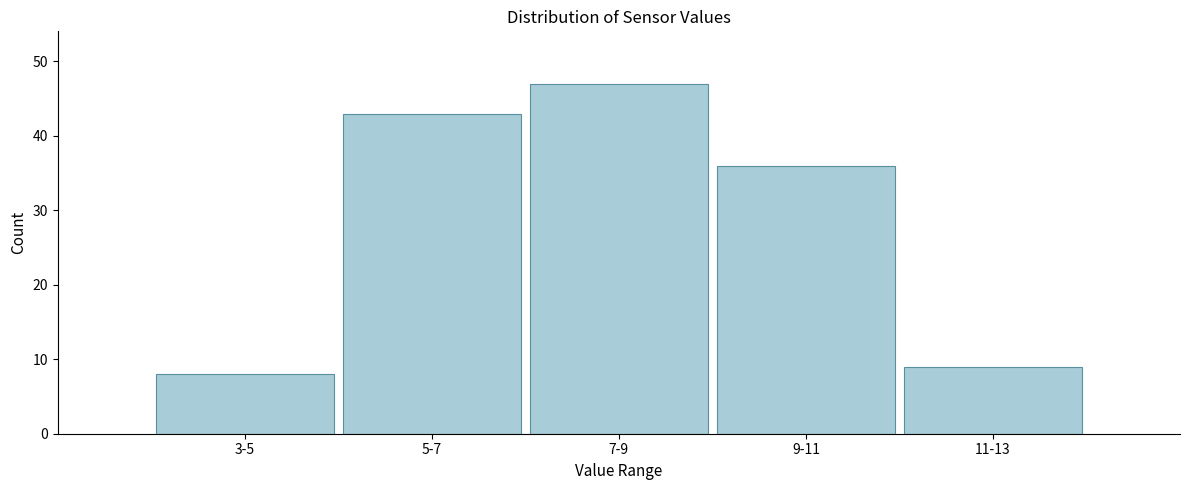

Reading left to right, what are all the values shown in this chart?

3-5=8	5-7=43	7-9=47	9-11=36	11-13=9